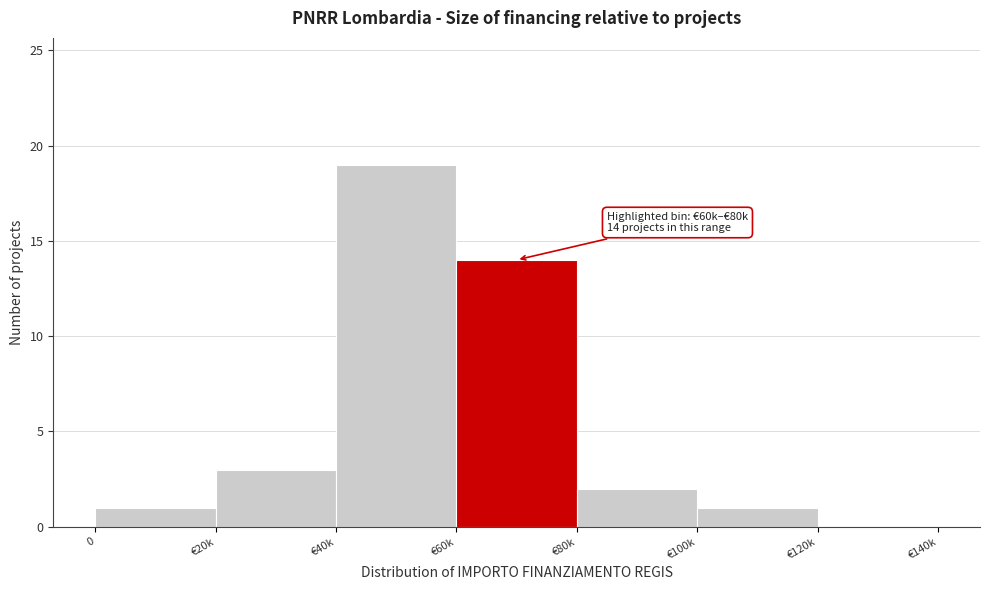

Reading left to right, list all the values displayed in this chart.

0=1	€20k=3	€40k=19	€60k=14	€80k=2	€100k=1	€120k=0